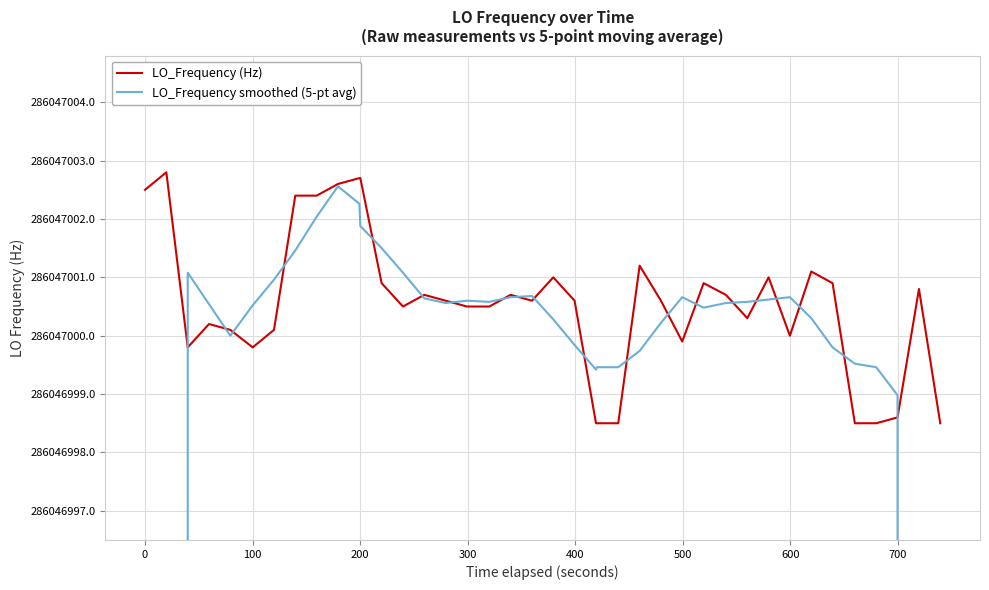

Which series has the largest range (max minus min)?

LO_Frequency smoothed (5-pt avg)